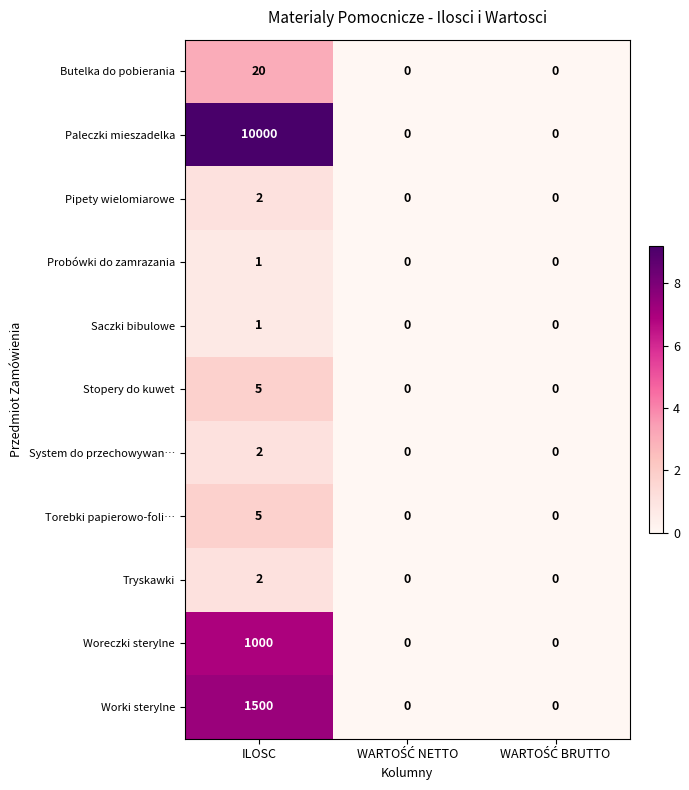

The Saczki bibulowe series shows 2 at ILOSC. True or false?

False